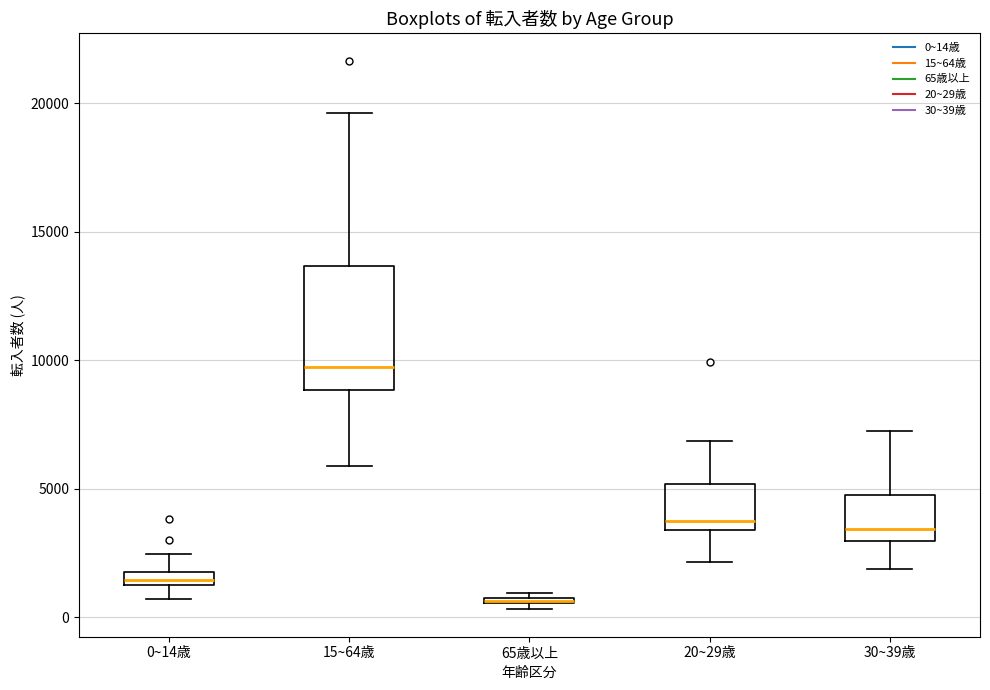

Which box is the tallest, from its lower edge to its upper edge?

15~64歳